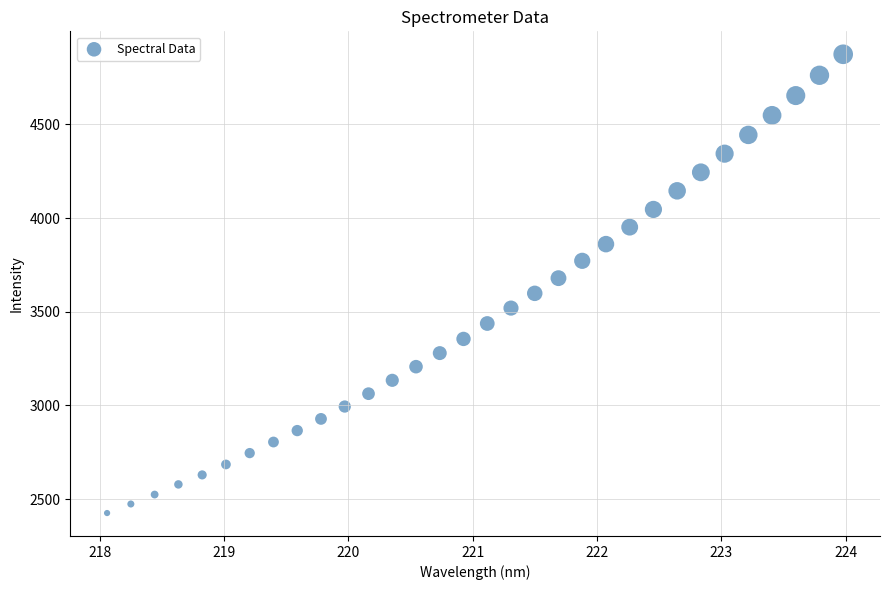

What is the range of Y values (max minus min)?

2447.7